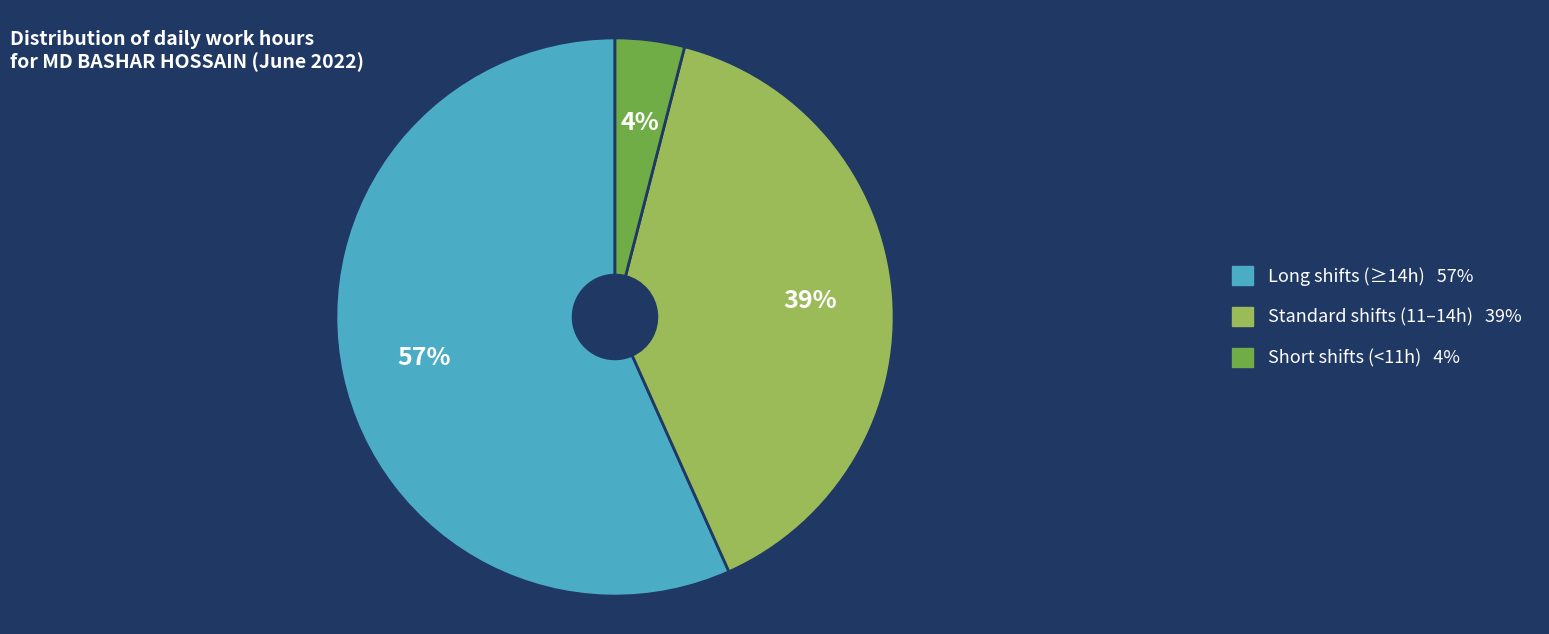

Is there any slice that represents more than half of the pie?

Yes